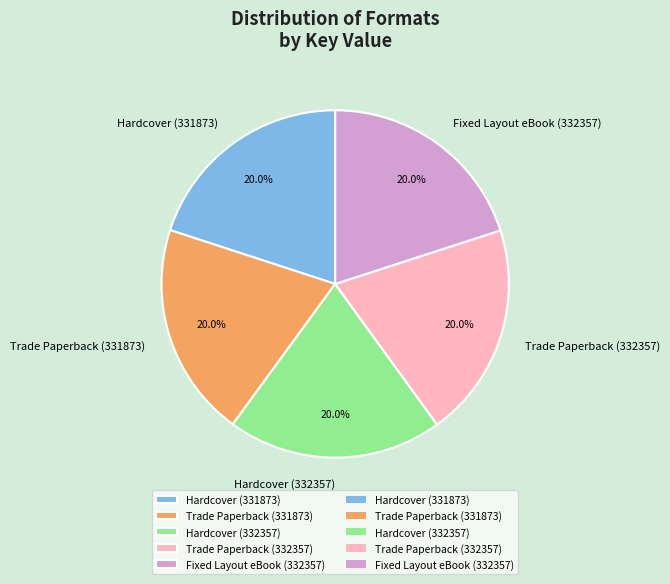

How many slices are in this pie chart?

5